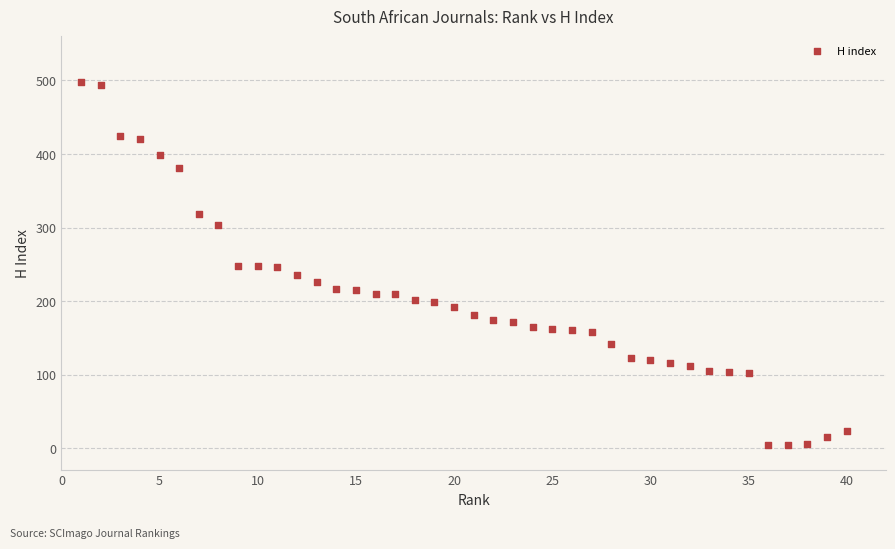

What is the range of X values (max minus min)?

39